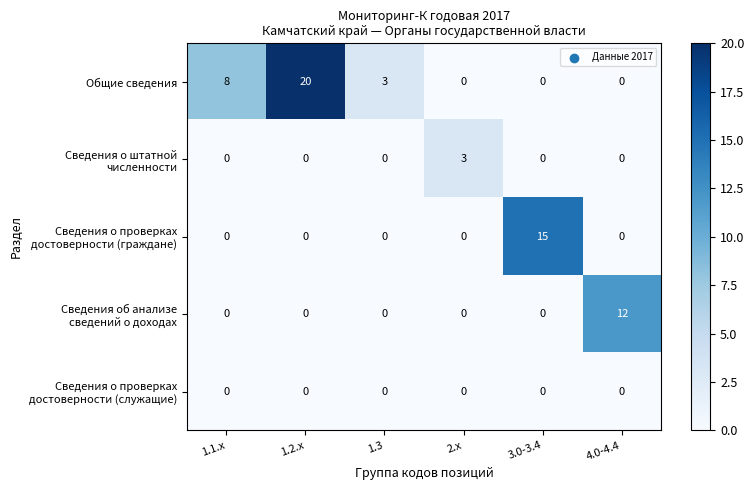

True or false: Общие сведения has a value of 8 at 1.1.x.

True